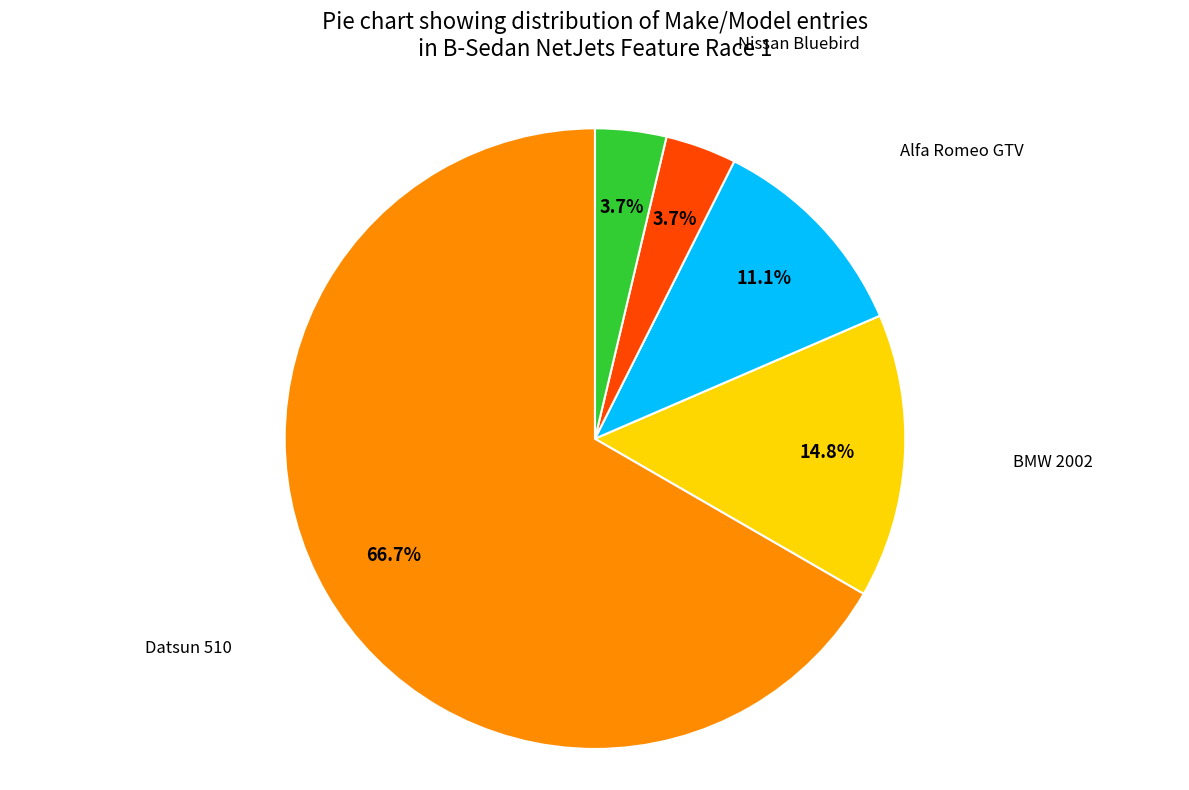

Which category has the biggest portion of the pie?

Datsun 510